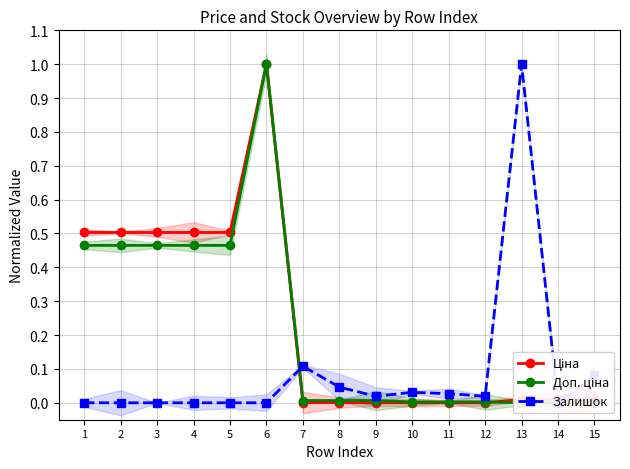

What is the difference between the maximum and minimum values in the Ціна series?

1.0